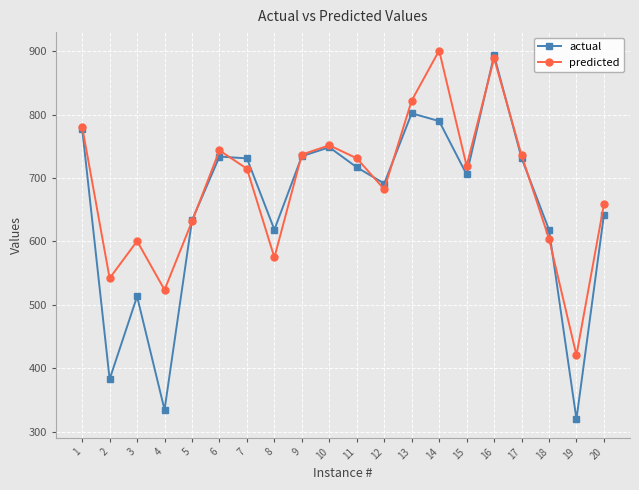

Which series ends up on top after the final intersection of predicted and actual?

predicted